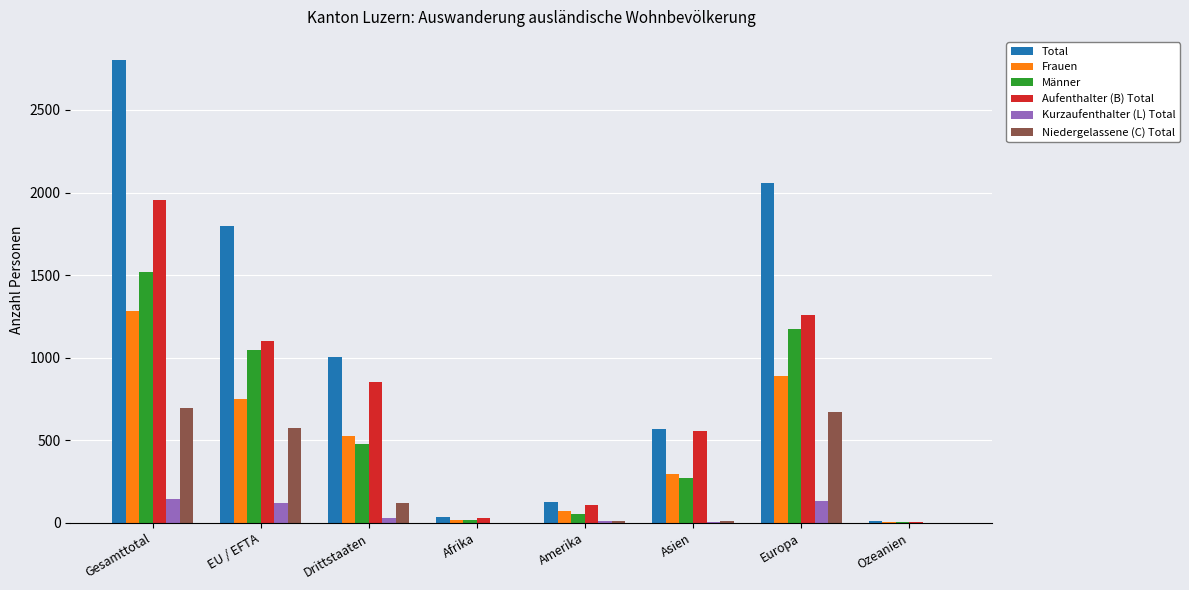

At which label does Männer reach its peak?

Gesamttotal